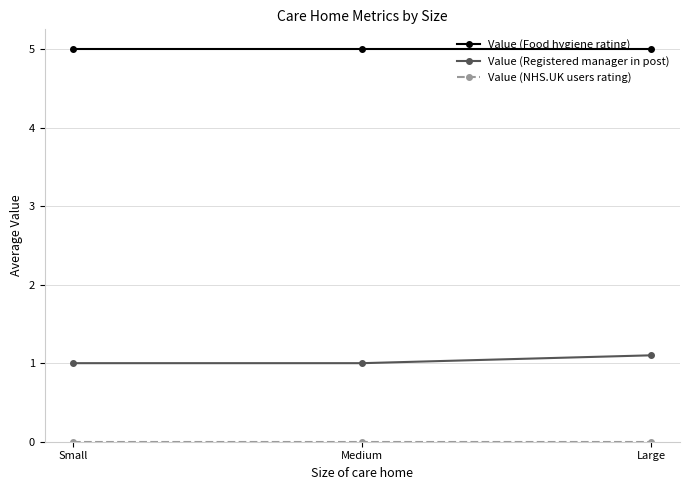

Does the chart display data point markers on the line(s)?

Yes